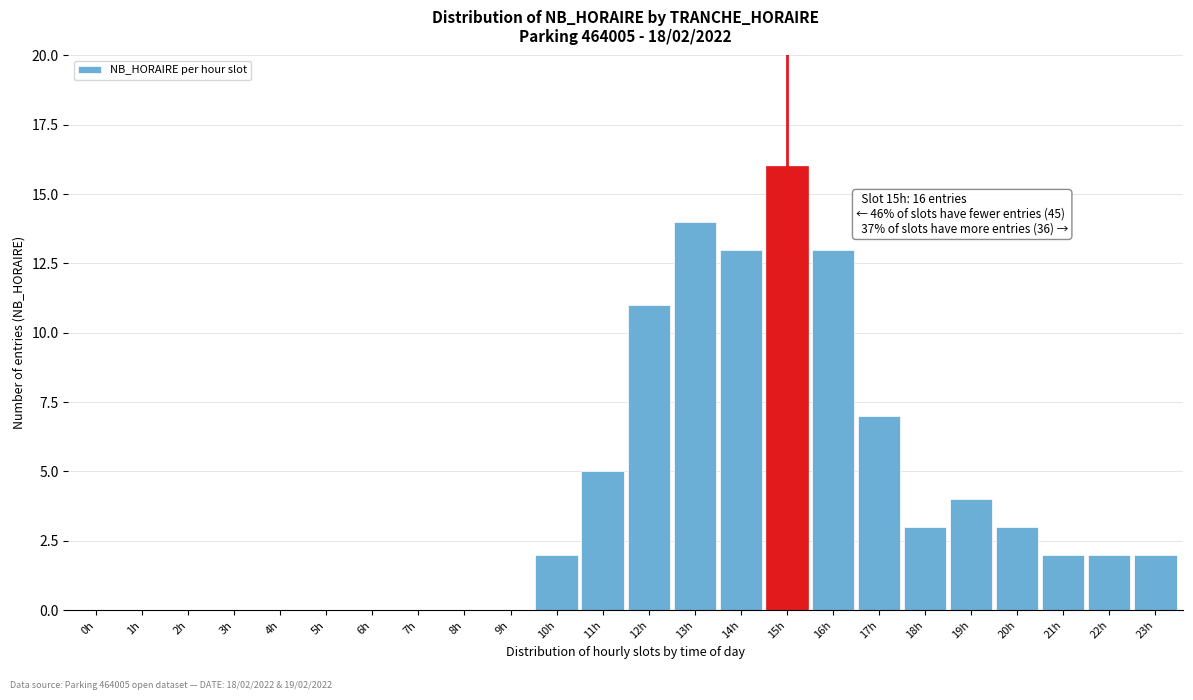

Reading left to right, extract all data points from this chart.

0h=0	1h=0	2h=0	3h=0	4h=0	5h=0	6h=0	7h=0	8h=0	9h=0	10h=2	11h=5	12h=11	13h=14	14h=13	15h=16	16h=13	17h=7	18h=3	19h=4	20h=3	21h=2	22h=2	23h=2